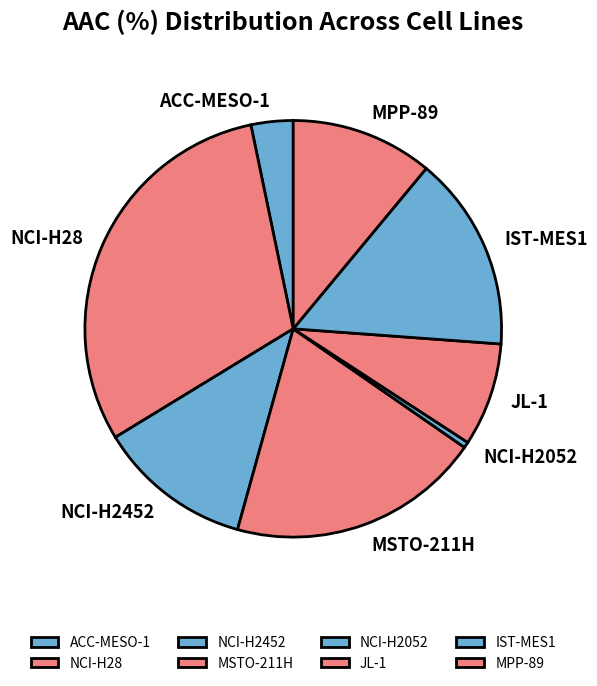

Is it true that IST-MES1 is 15% of the pie?

True